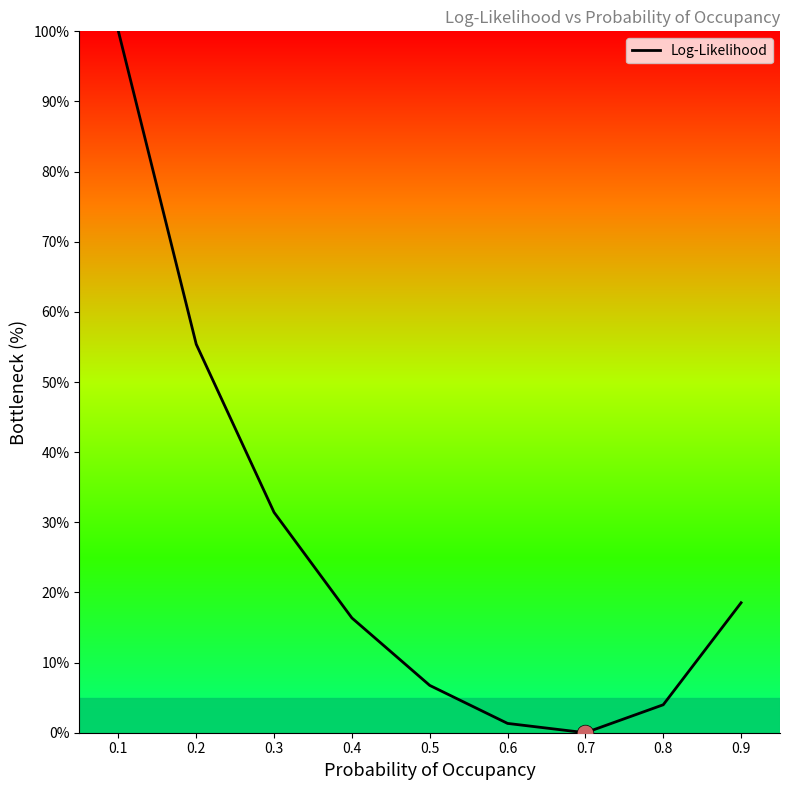

Rank the categories by value from lowest to highest.

0.7, 0.6, 0.8, 0.5, 0.4, 0.9, 0.3, 0.2, 0.1